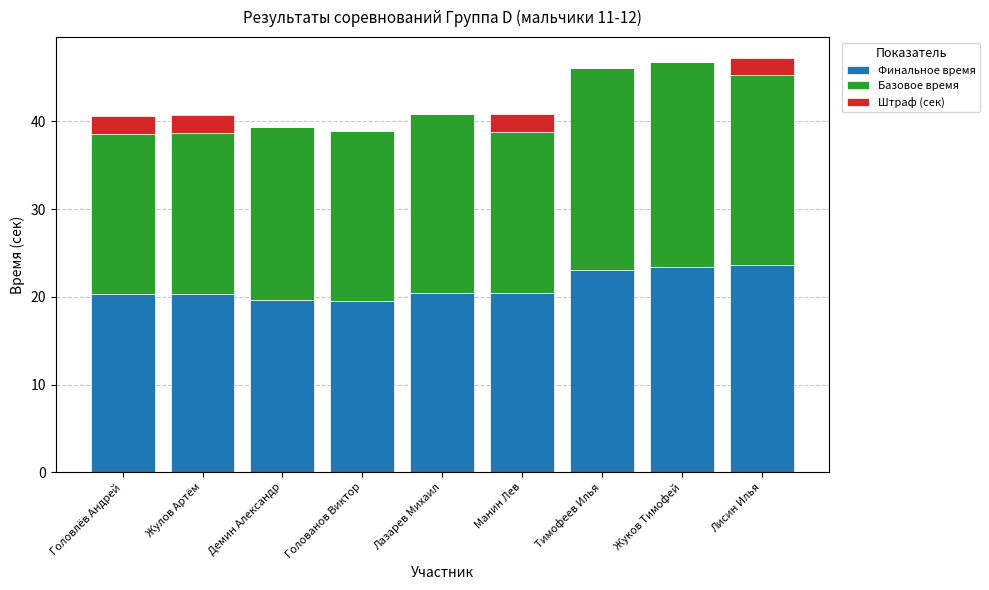

The value of Финальное время at Манин Лев is 12.3. True or false?

False